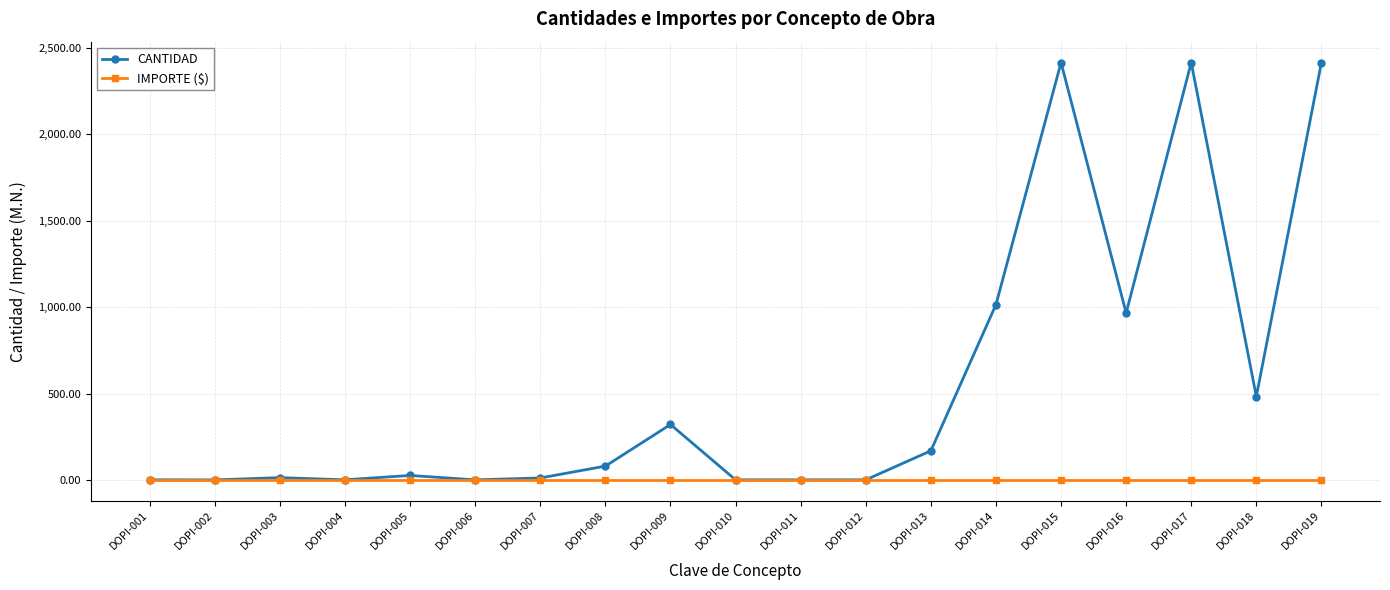

Between DOPI-010 and DOPI-014, which series saw the biggest shift?

CANTIDAD